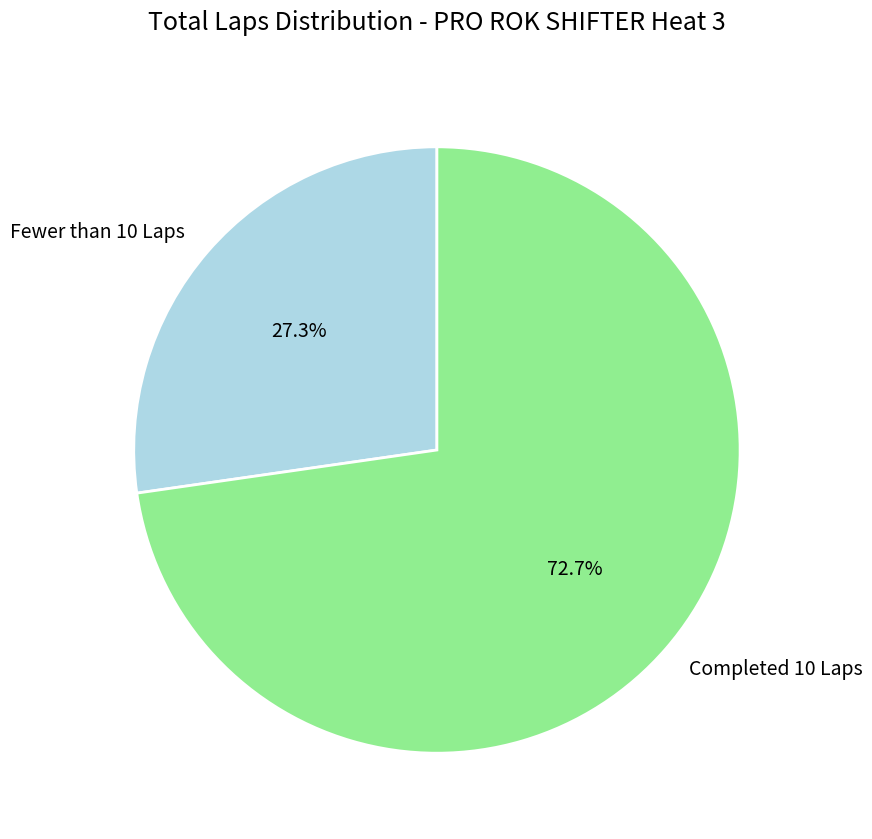

Approximately how many times larger is the value at Completed 10 Laps compared to Fewer than 10 Laps?

2.7